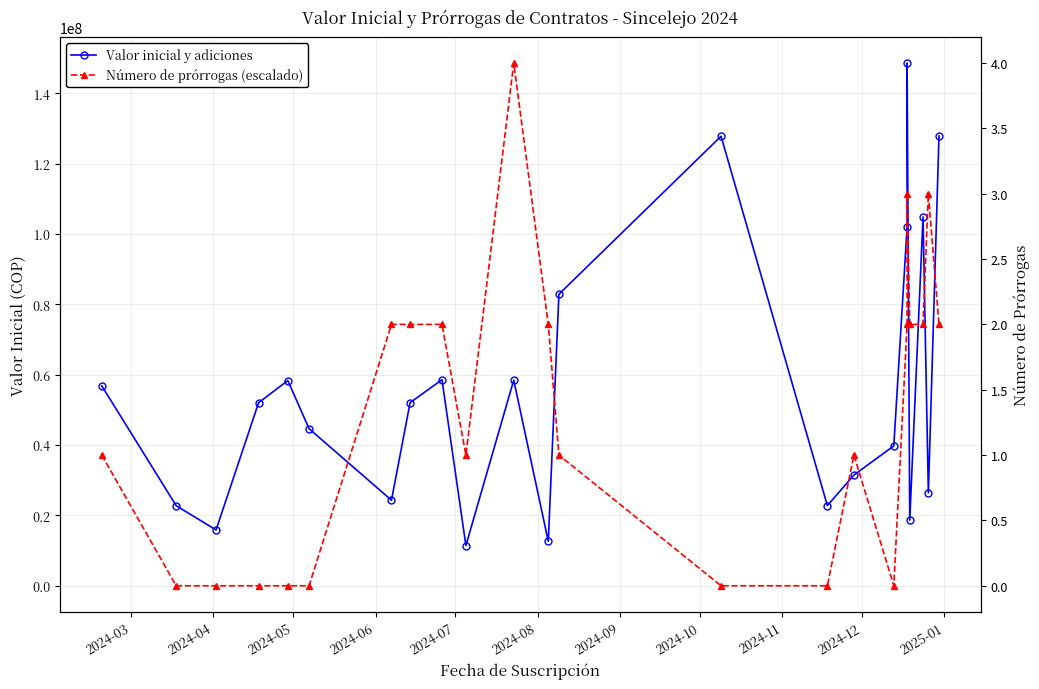

Which series has the largest total across all categories?

Valor inicial y adiciones